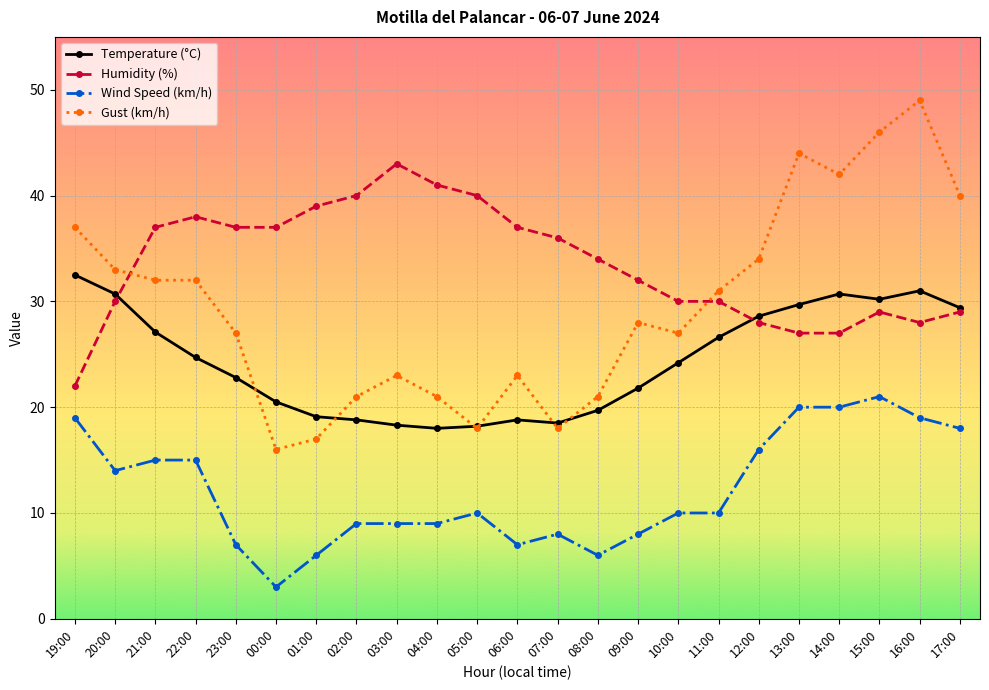

What is the smallest value displayed?

3.0